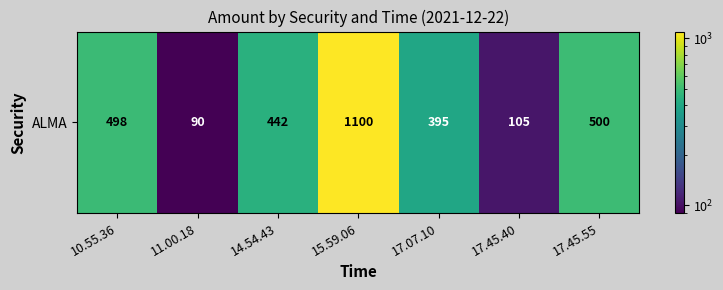

The chart shows a value of 1737 at 15.59.06. True or false?

False